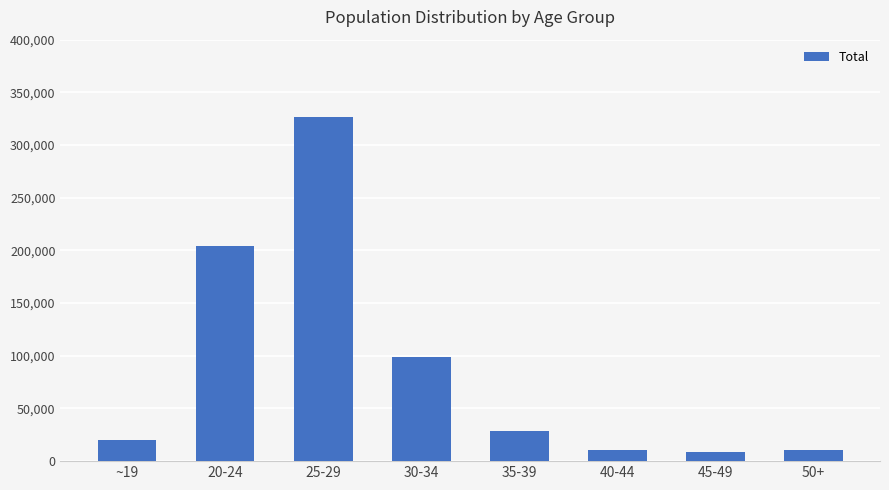

Approximately how many times larger is the value at 45-49 compared to 35-39?

0.3